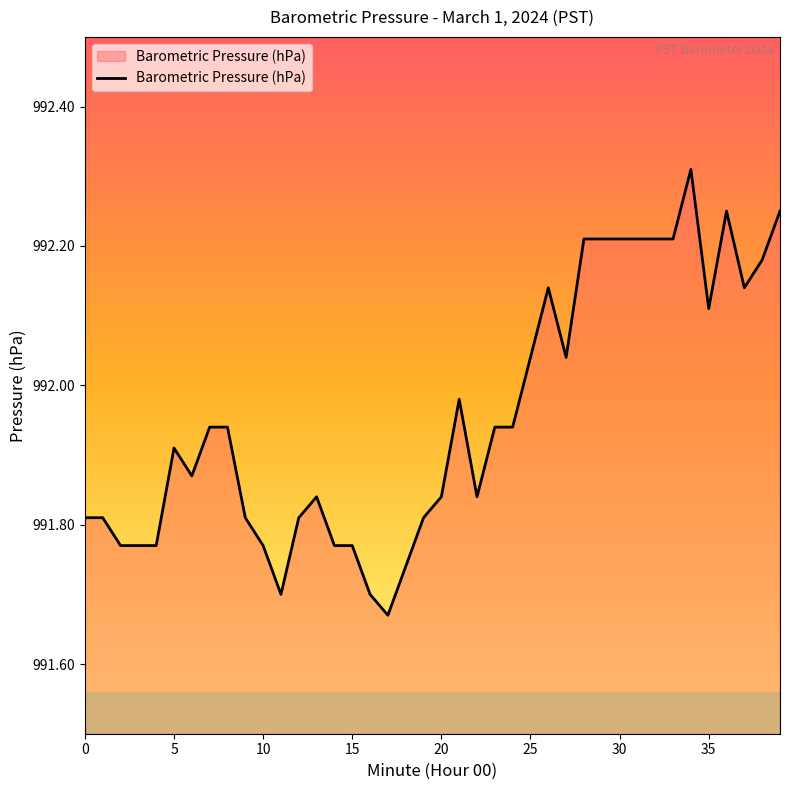

What is the greatest value displayed?

992.3